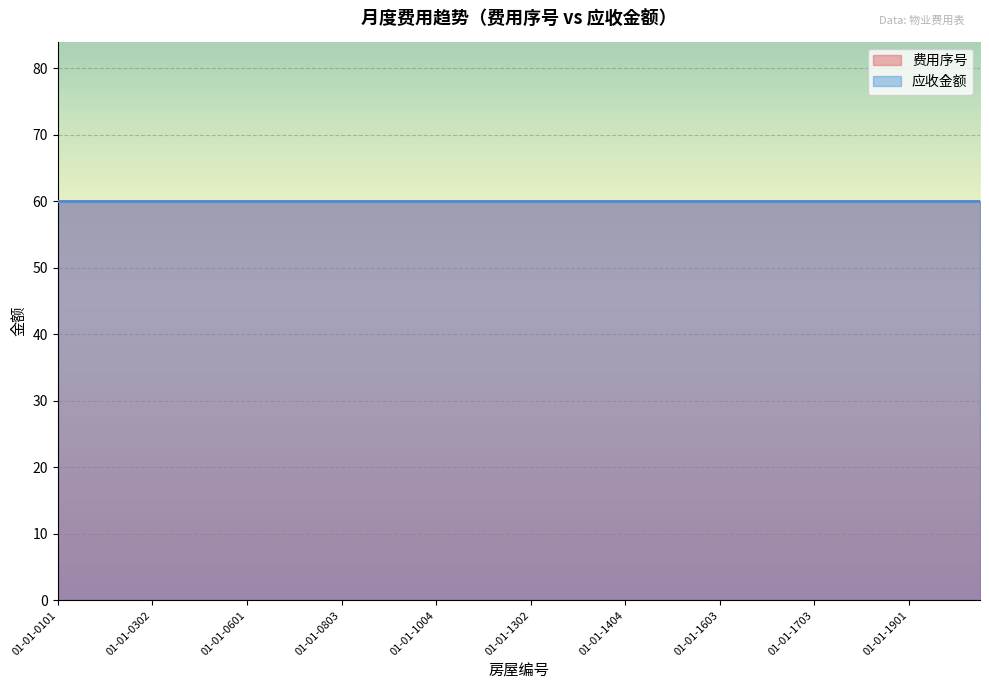

Rank the categories by 费用序号 value from highest to lowest.

01-01-0101, 01-01-0102, 01-01-0102, 01-01-0301, 01-01-0302, 01-01-0403, 01-01-0502, 01-01-0503, 01-01-0601, 01-01-0604, 01-01-0701, 01-01-0702, 01-01-0803, 01-01-0903, 01-01-1001, 01-01-1003, 01-01-1004, 01-01-1103, 01-01-1201, 01-01-1202, 01-01-1302, 01-01-1303, 01-01-1304, 01-01-1403, 01-01-1404, 01-01-1502, 01-01-1504, 01-01-1601, 01-01-1603, 01-01-1604, 01-01-1701, 01-01-1702, 01-01-1703, 01-01-1801, 01-01-1802, 01-01-1803, 01-01-1901, 01-01-1902, 01-01-1903, 01-01-1904